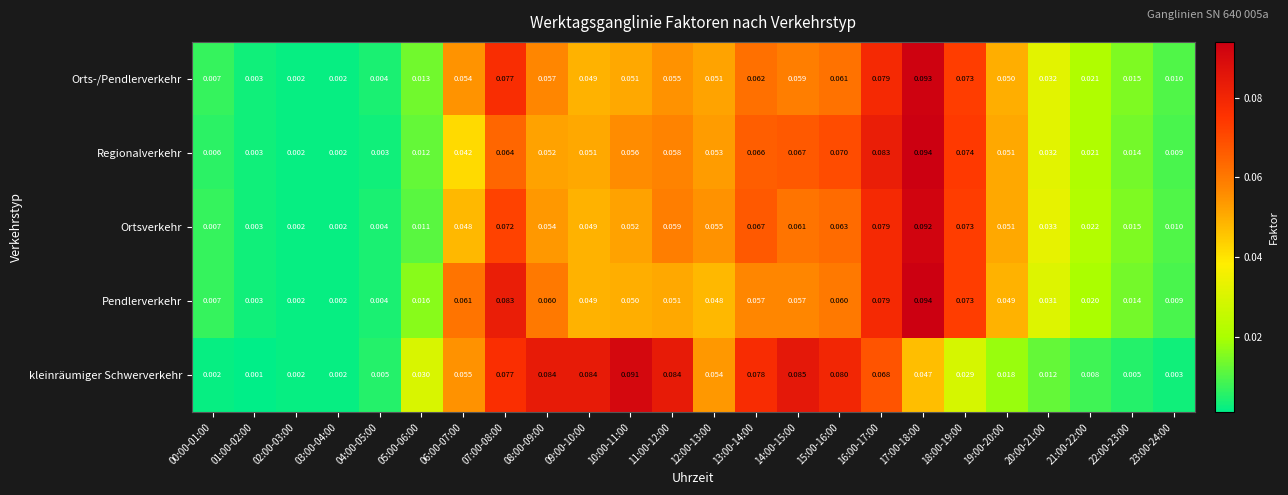

How many data points does each series have?

24